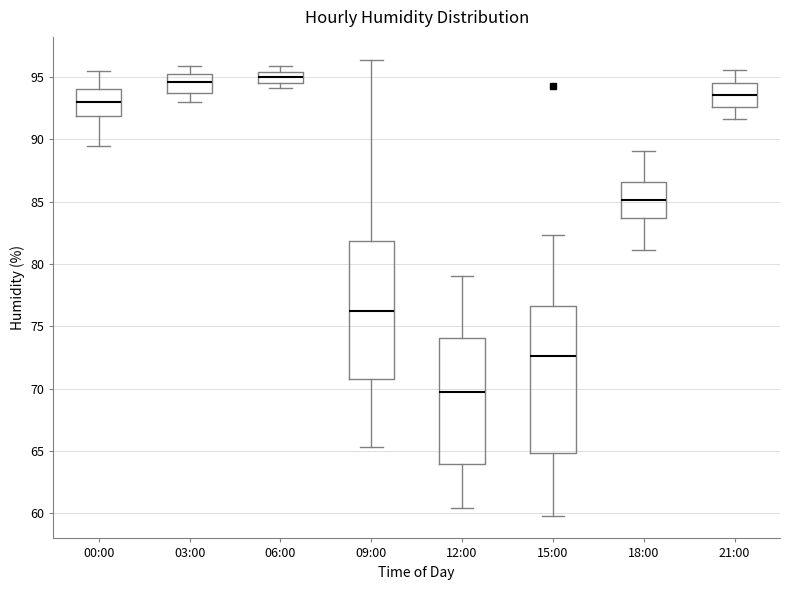

Reading left to right, read every box against the y-axis: the position of its median line, the range the box covers, and the ends of its whiskers. The values are not printed on the chart, so give them approximately, as read against the axis.

00:00: median 93.0, box 92.0 to 94.0, whiskers 89.5 to 95.5
03:00: median 94.5, box 94.0 to 95.5, whiskers 93.0 to 96.0
06:00: median 95.0, box 94.5 to 95.5, whiskers 94.0 to 96.0
09:00: median 76.0, box 71.0 to 82.0, whiskers 65.5 to 96.5
12:00: median 69.5, box 64.0 to 74.0, whiskers 60.5 to 79.0
15:00: median 72.5, box 65.0 to 76.5, whiskers 60.0 to 82.5
18:00: median 85.0, box 83.5 to 86.5, whiskers 81.0 to 89.0
21:00: median 93.5, box 92.5 to 94.5, whiskers 91.5 to 95.5